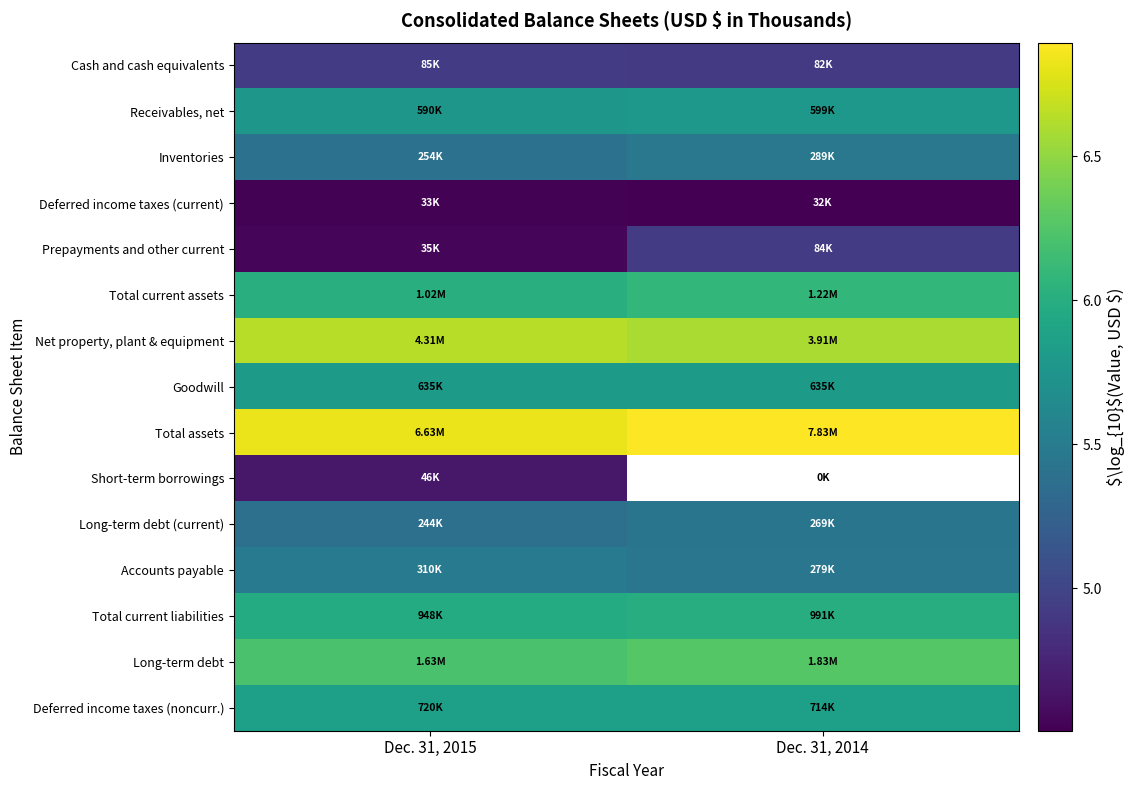

Read the Goodwill value at Dec. 31, 2014.

5.8